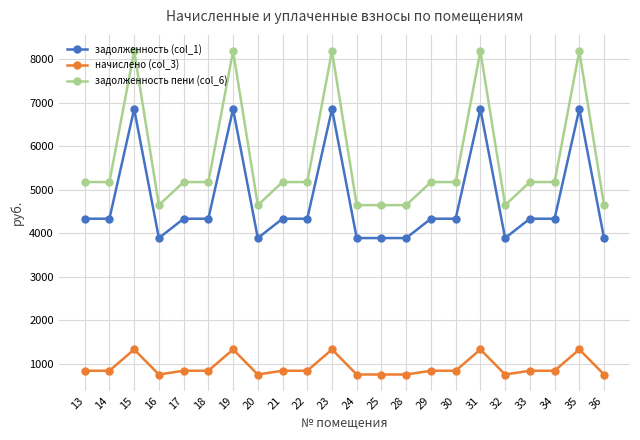

What are all the series names shown in the legend?

задолженность (col_1), начислено (col_3), задолженность пени (col_6)